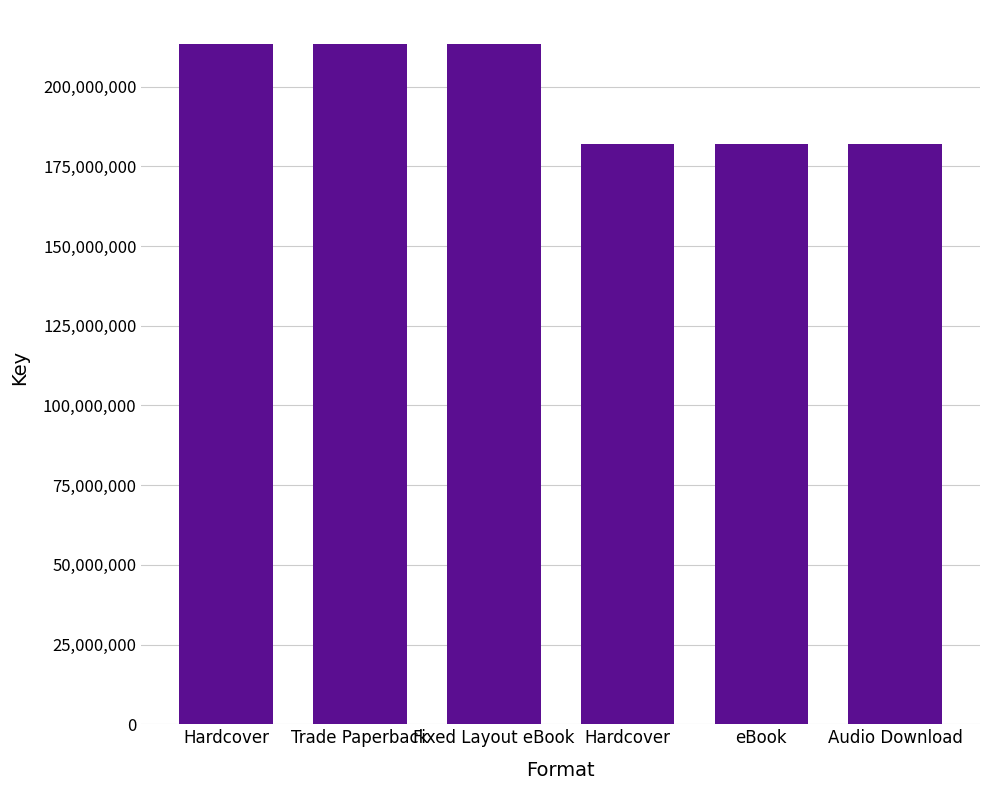

How many bars are there in total?

6